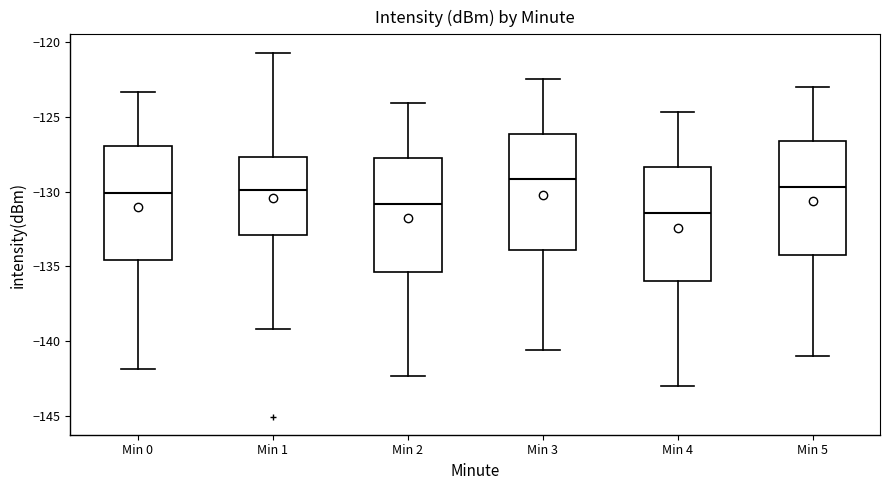

Where does the upper whisker of the box for Min 3 end on the y-axis? The values are not printed on the chart, so give them approximately, as read against the axis.

-122.5